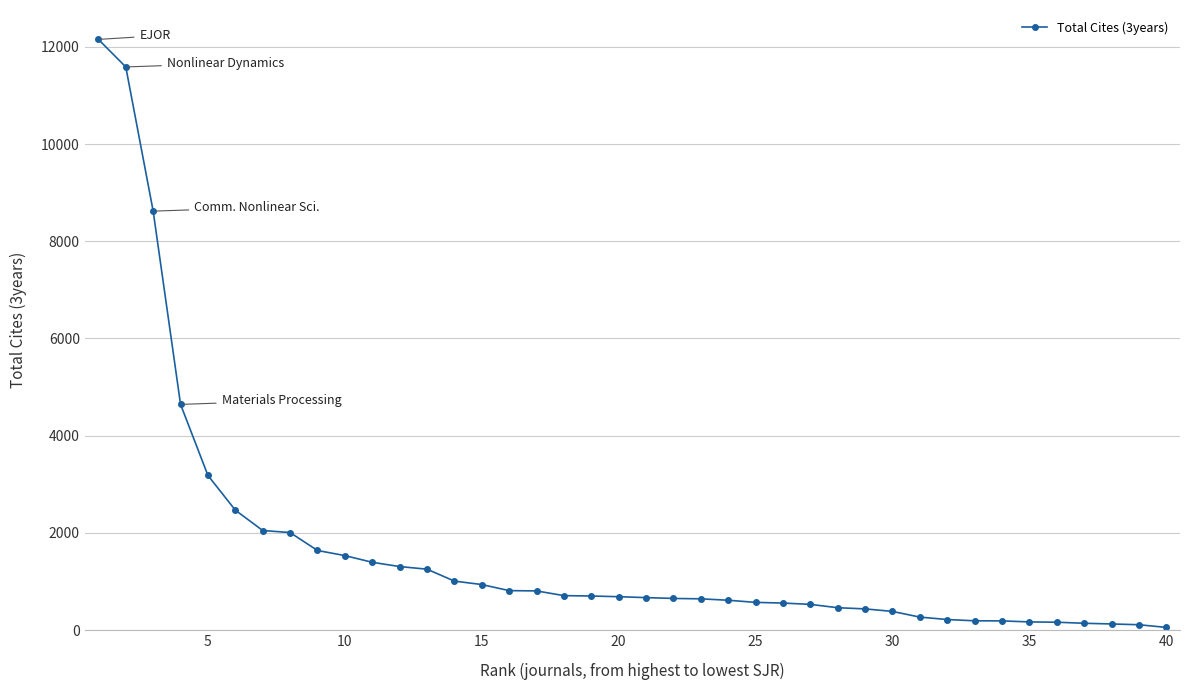

What is the difference between the maximum and minimum values?

12100